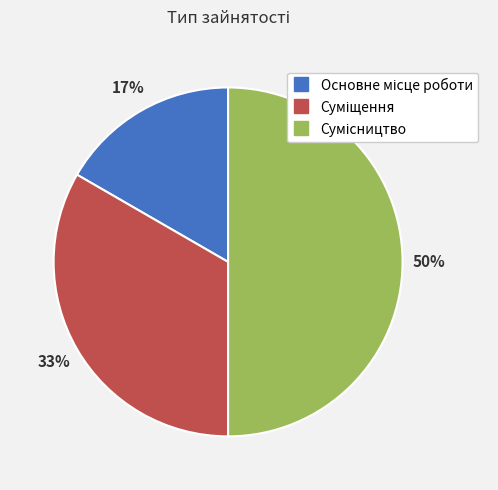

To the nearest percent, what is the average slice percentage?

33%